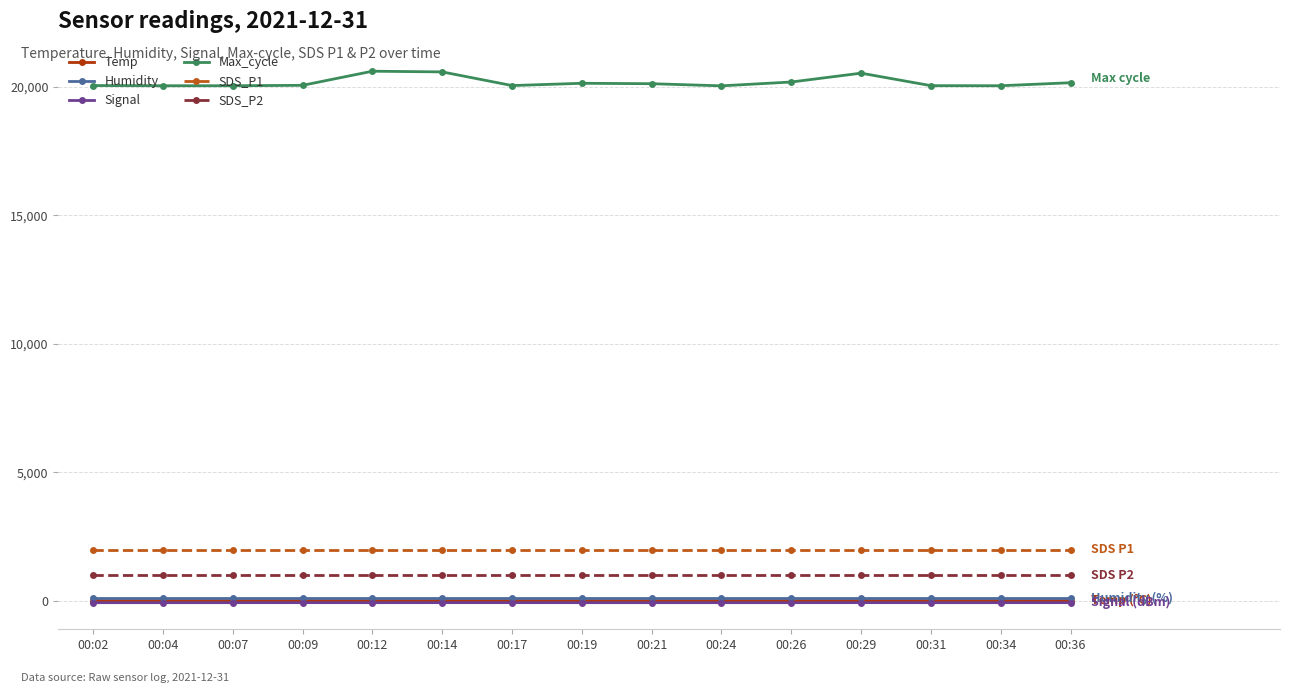

Which series has the largest total across all categories?

Max_cycle